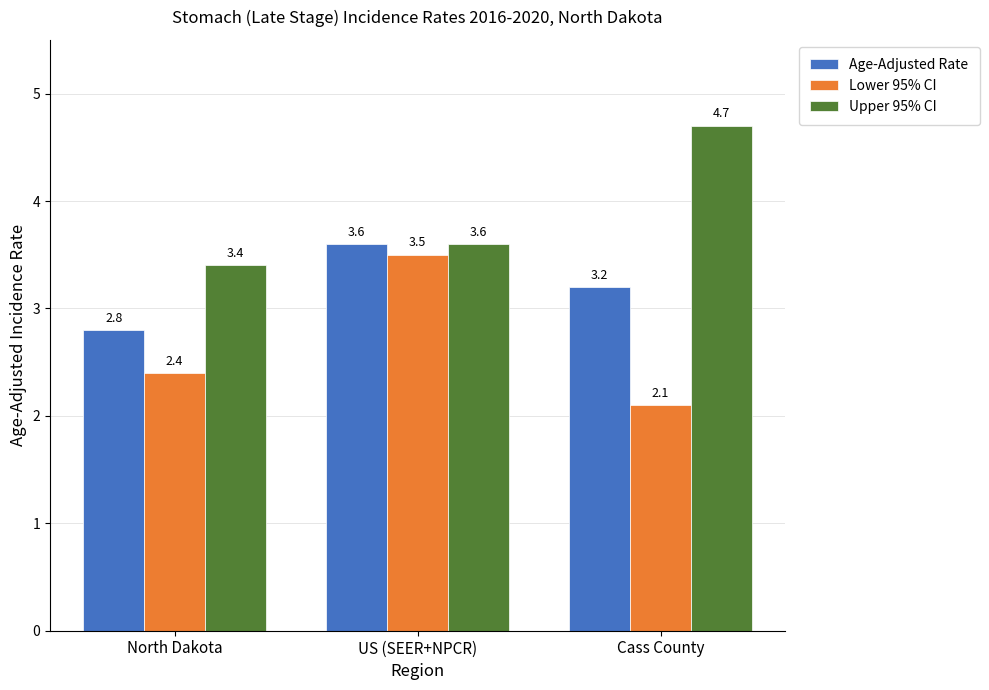

Rank the series at North Dakota from highest to lowest value.

Upper 95% CI, Age-Adjusted Rate, Lower 95% CI